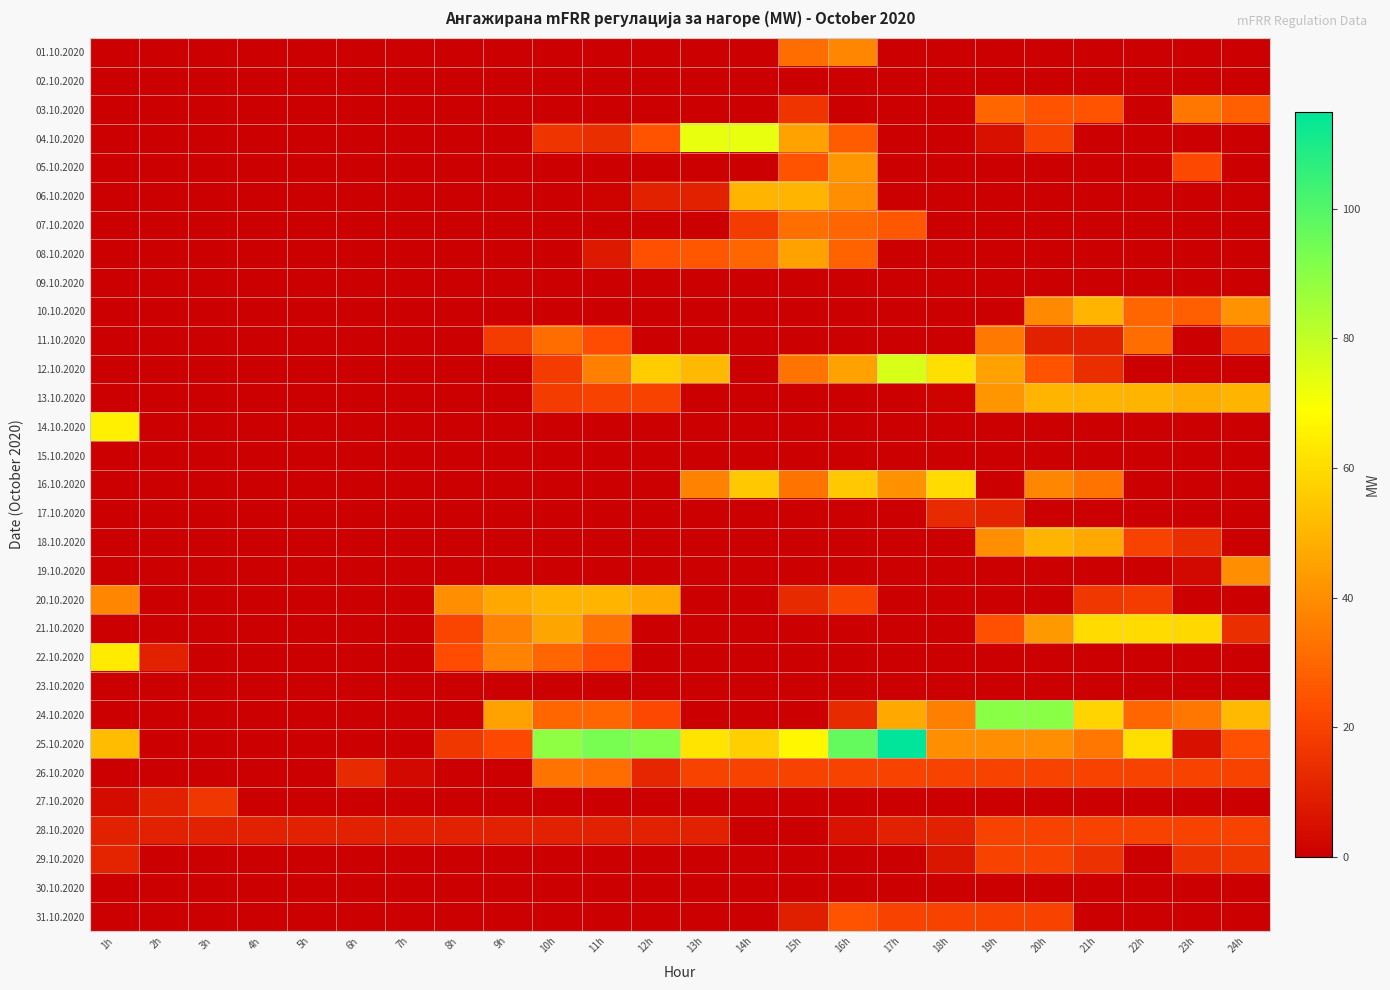

List the series in order of their peak value, lowest first.

02.10.2020, 09.10.2020, 15.10.2020, 23.10.2020, 30.10.2020, 17.10.2020, 27.10.2020, 28.10.2020, 29.10.2020, 31.10.2020, 07.10.2020, 26.10.2020, 03.10.2020, 11.10.2020, 01.10.2020, 19.10.2020, 05.10.2020, 08.10.2020, 06.10.2020, 10.10.2020, 13.10.2020, 18.10.2020, 20.10.2020, 16.10.2020, 21.10.2020, 22.10.2020, 14.10.2020, 04.10.2020, 12.10.2020, 24.10.2020, 25.10.2020